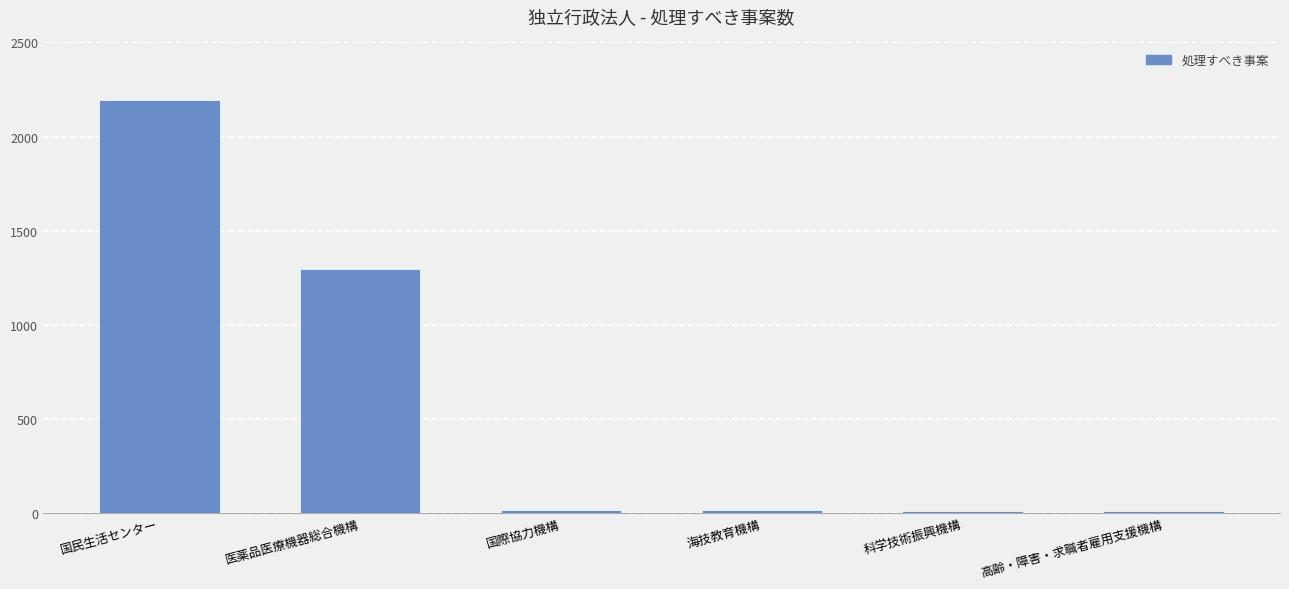

The chart shows a value of 15 at 海技教育機構. True or false?

True